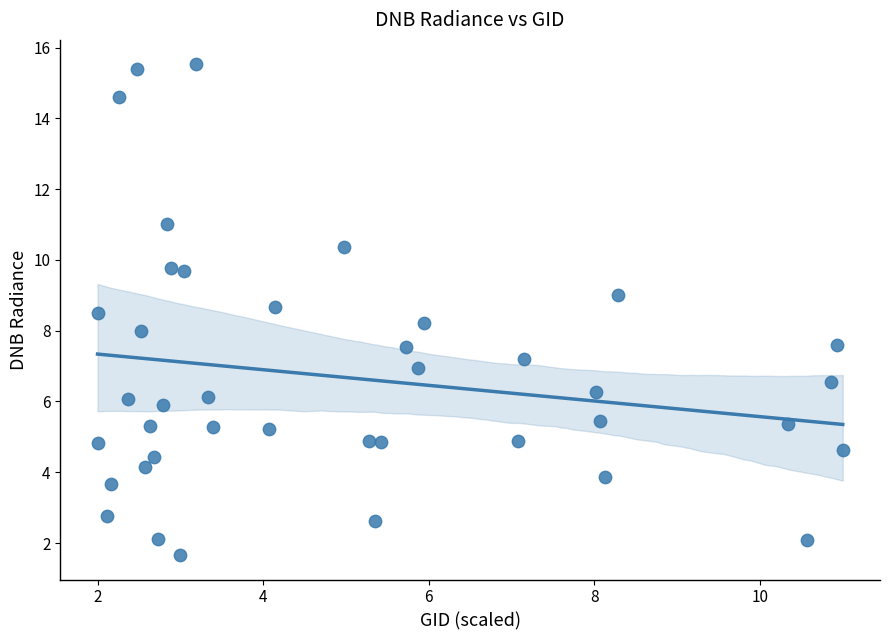

What is the range of Y values (max minus min)?

13.9